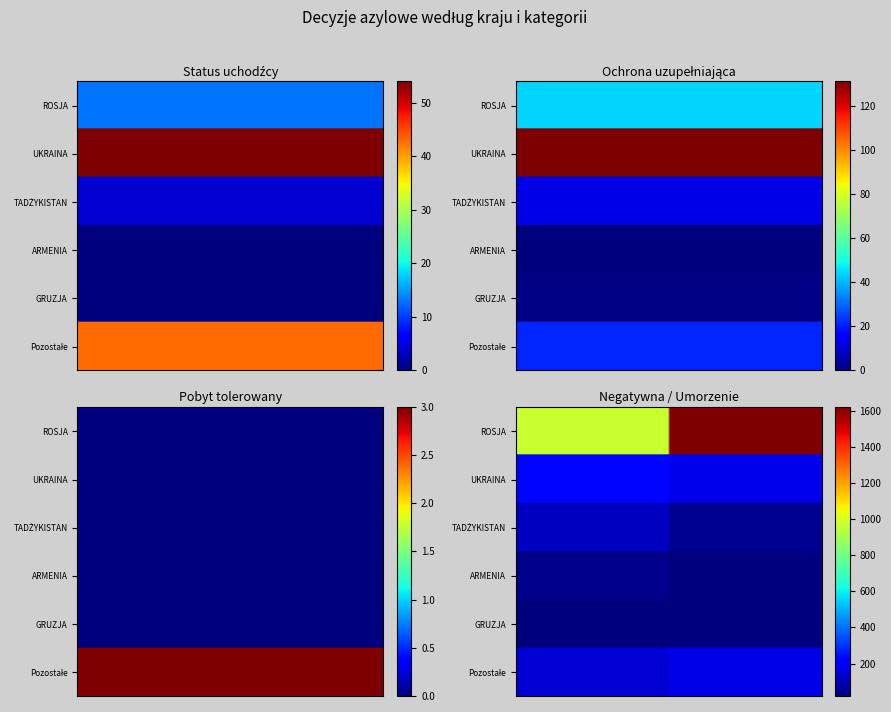

What is the difference between the GRUZJA values at Pobyt tolerowany and Ochrona uzupełniająca?

1